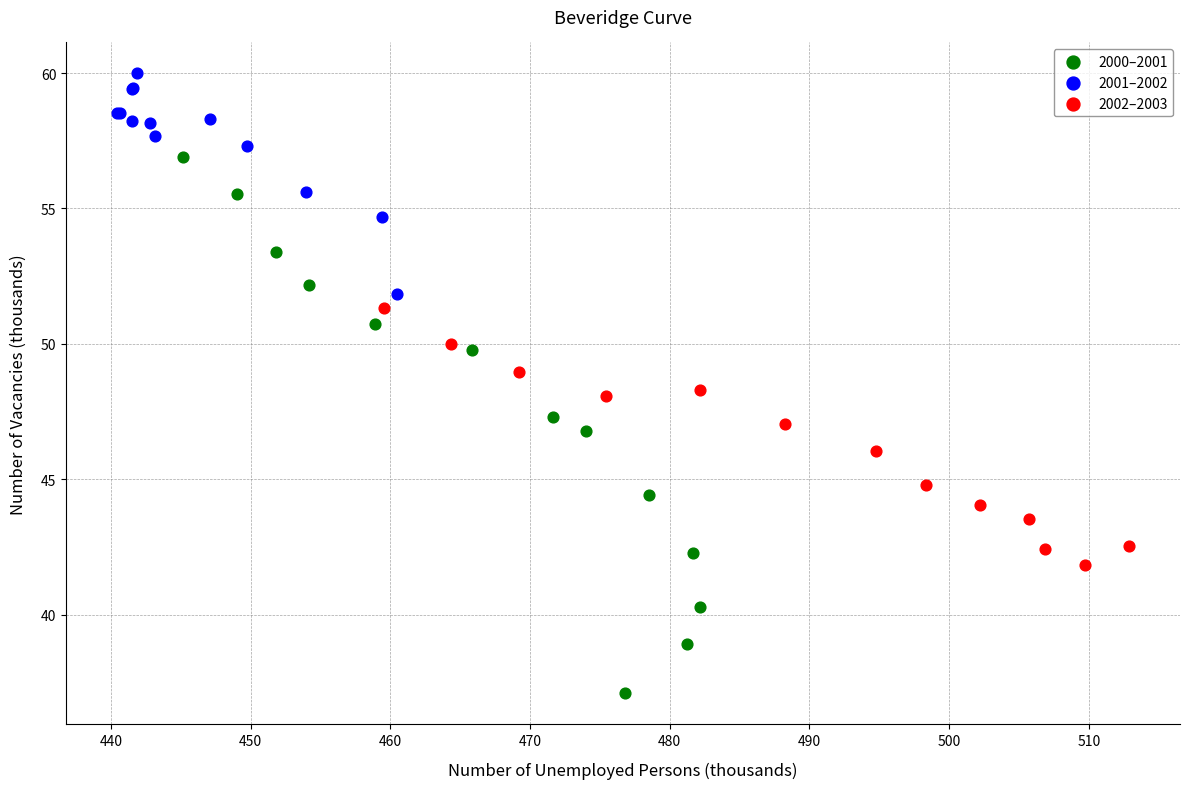

Which series reaches the minimum Y coordinate?

2000–2001